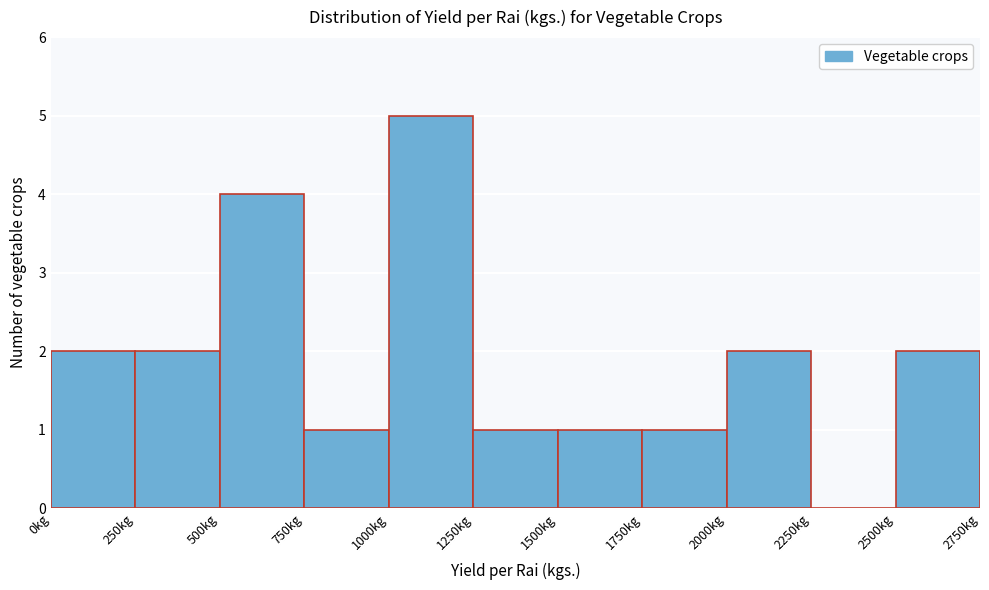

Over which range of the x-axis is the bar tallest?

1000 to 1250